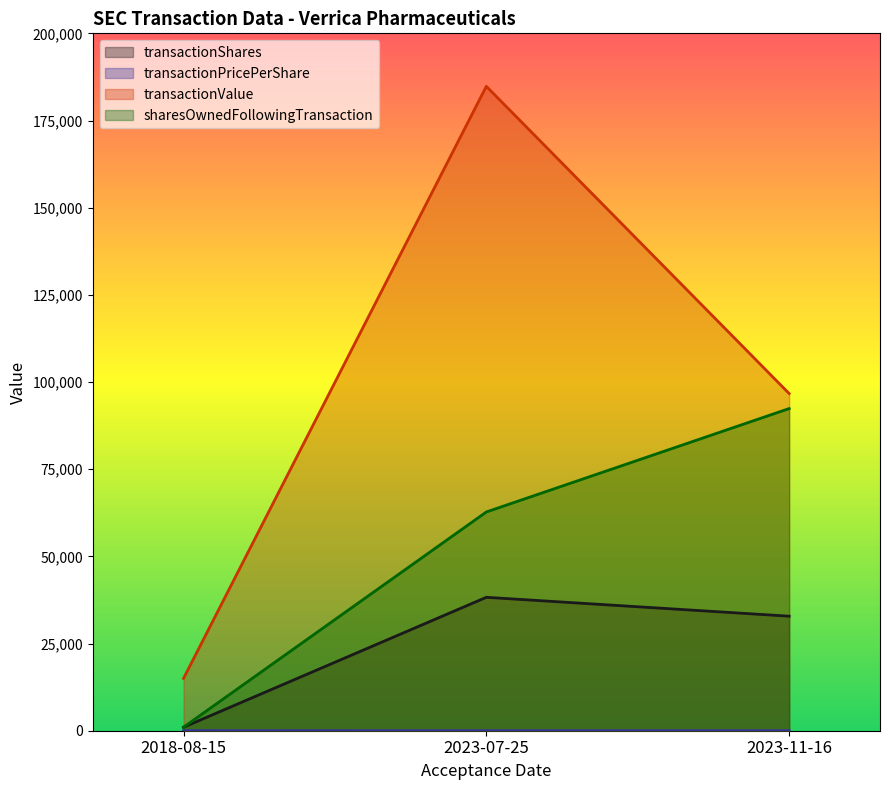

What is the minimum value for transactionShares?

1000.0